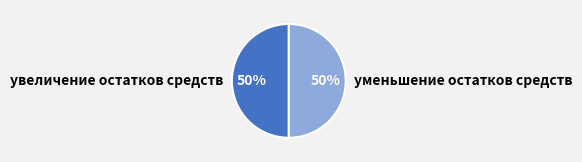

What is the ratio of the value at уменьшение остатков средств to the value at увеличение остатков средств?

1.0